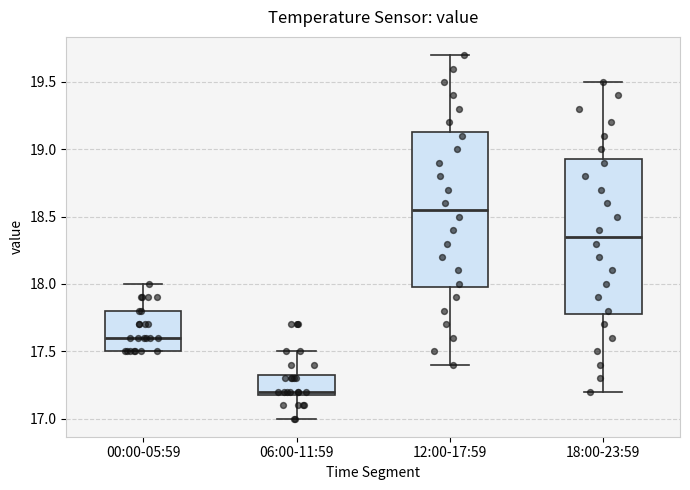

Reading left to right, read every box against the y-axis: the position of its median line, the range the box covers, and the ends of its whiskers. The values are not printed on the chart, so give them approximately, as read against the axis.

00:00-05:59: median 17.60, box 17.50 to 17.80, whiskers 17.50 to 18.00
06:00-11:59: median 17.20 (just above the box's lower edge), box 17.20 to 17.35, whiskers 17.00 to 17.50
12:00-17:59: median 18.55, box 18.00 to 19.15, whiskers 17.40 to 19.70
18:00-23:59: median 18.35, box 17.80 to 18.95, whiskers 17.20 to 19.50